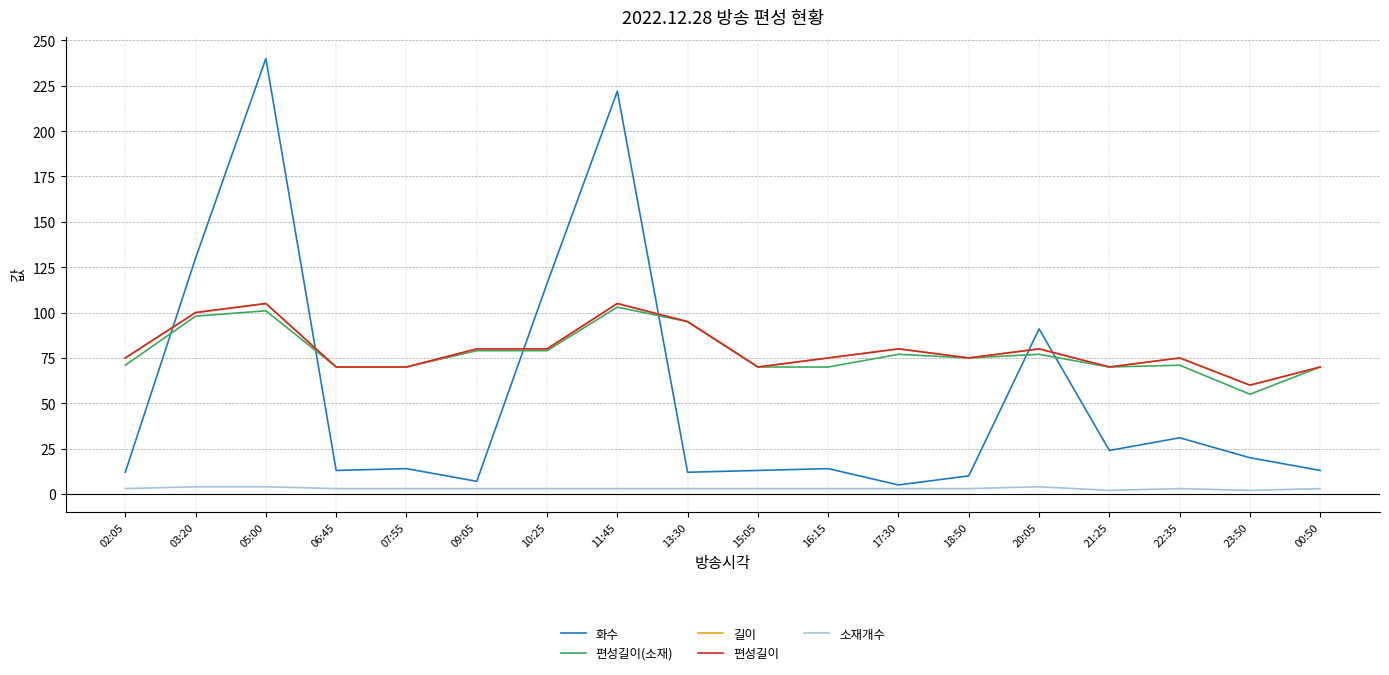

Does the chart display data point markers on the line(s)?

No